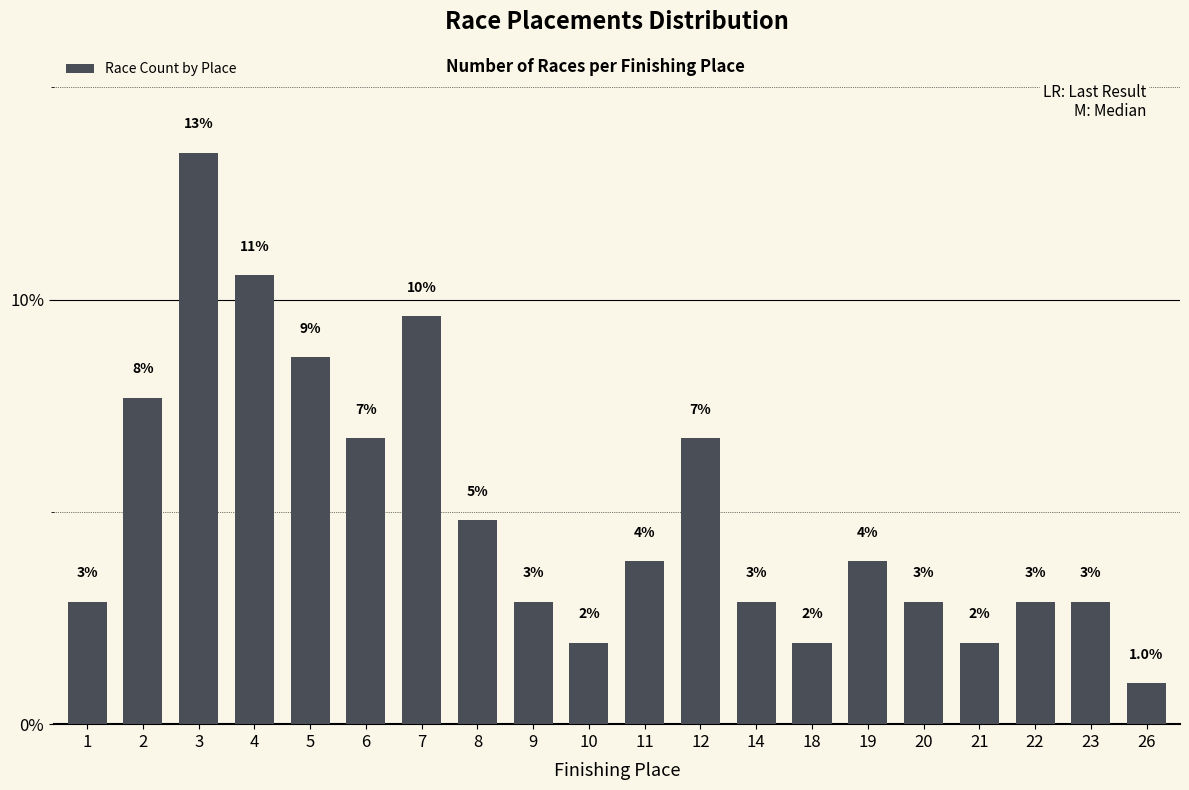

What is the difference between the second highest and minimum values?

0.1